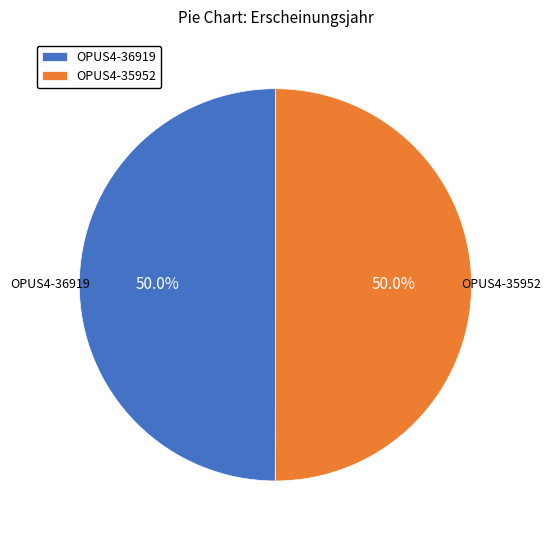

How much of the chart is everything except OPUS4-35952?

50.0%